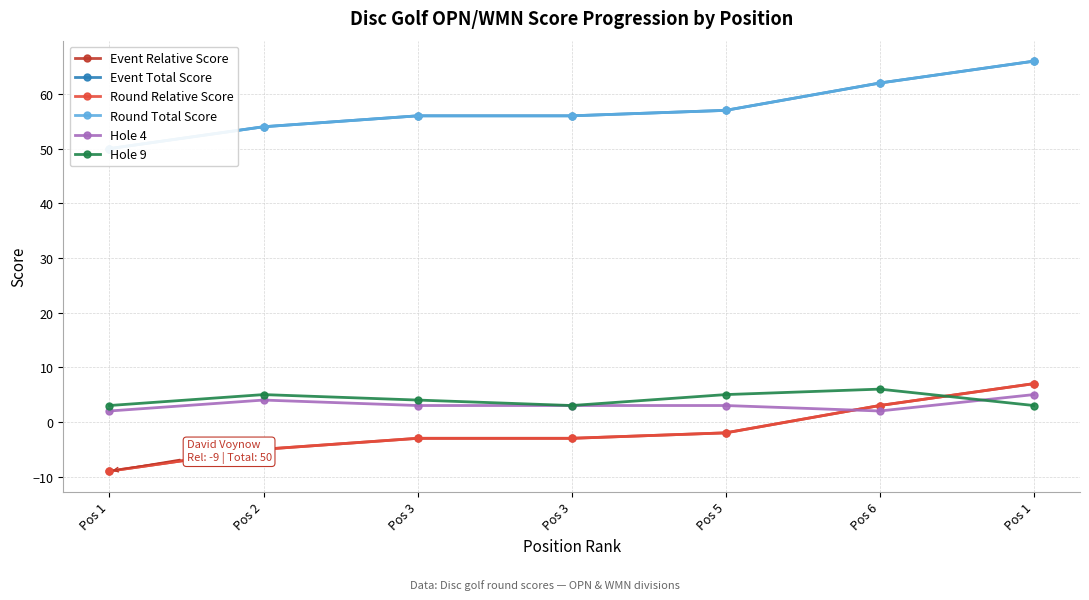

Reading left to right, list all the values displayed in this chart.

Event Relative Score: Pos 1=-9	Pos 2=-5	Pos 3=-3	Pos 3=-3	Pos 5=-2	Pos 6=3	Pos 1=7
Event Total Score: Pos 1=50	Pos 2=54	Pos 3=56	Pos 3=56	Pos 5=57	Pos 6=62	Pos 1=66
Round Relative Score: Pos 1=-9	Pos 2=-5	Pos 3=-3	Pos 3=-3	Pos 5=-2	Pos 6=3	Pos 1=7
Round Total Score: Pos 1=50	Pos 2=54	Pos 3=56	Pos 3=56	Pos 5=57	Pos 6=62	Pos 1=66
Hole 4: Pos 1=2	Pos 2=4	Pos 3=3	Pos 3=3	Pos 5=3	Pos 6=2	Pos 1=5
Hole 9: Pos 1=3	Pos 2=5	Pos 3=4	Pos 3=3	Pos 5=5	Pos 6=6	Pos 1=3